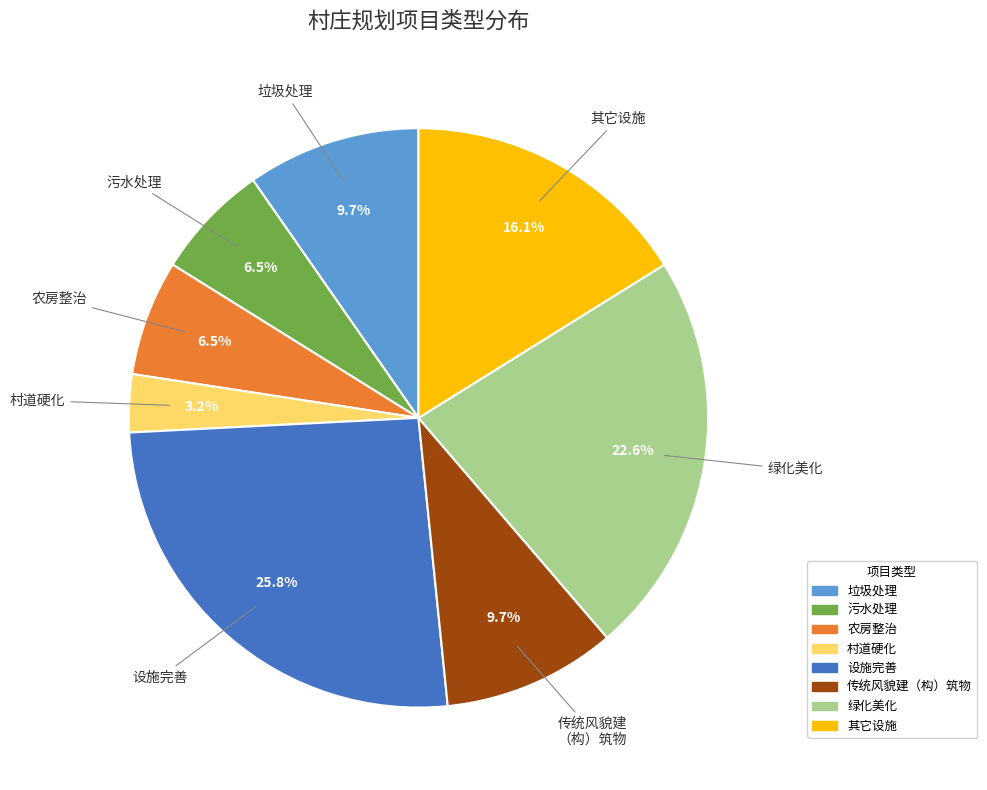

How many segments does this pie chart have?

8